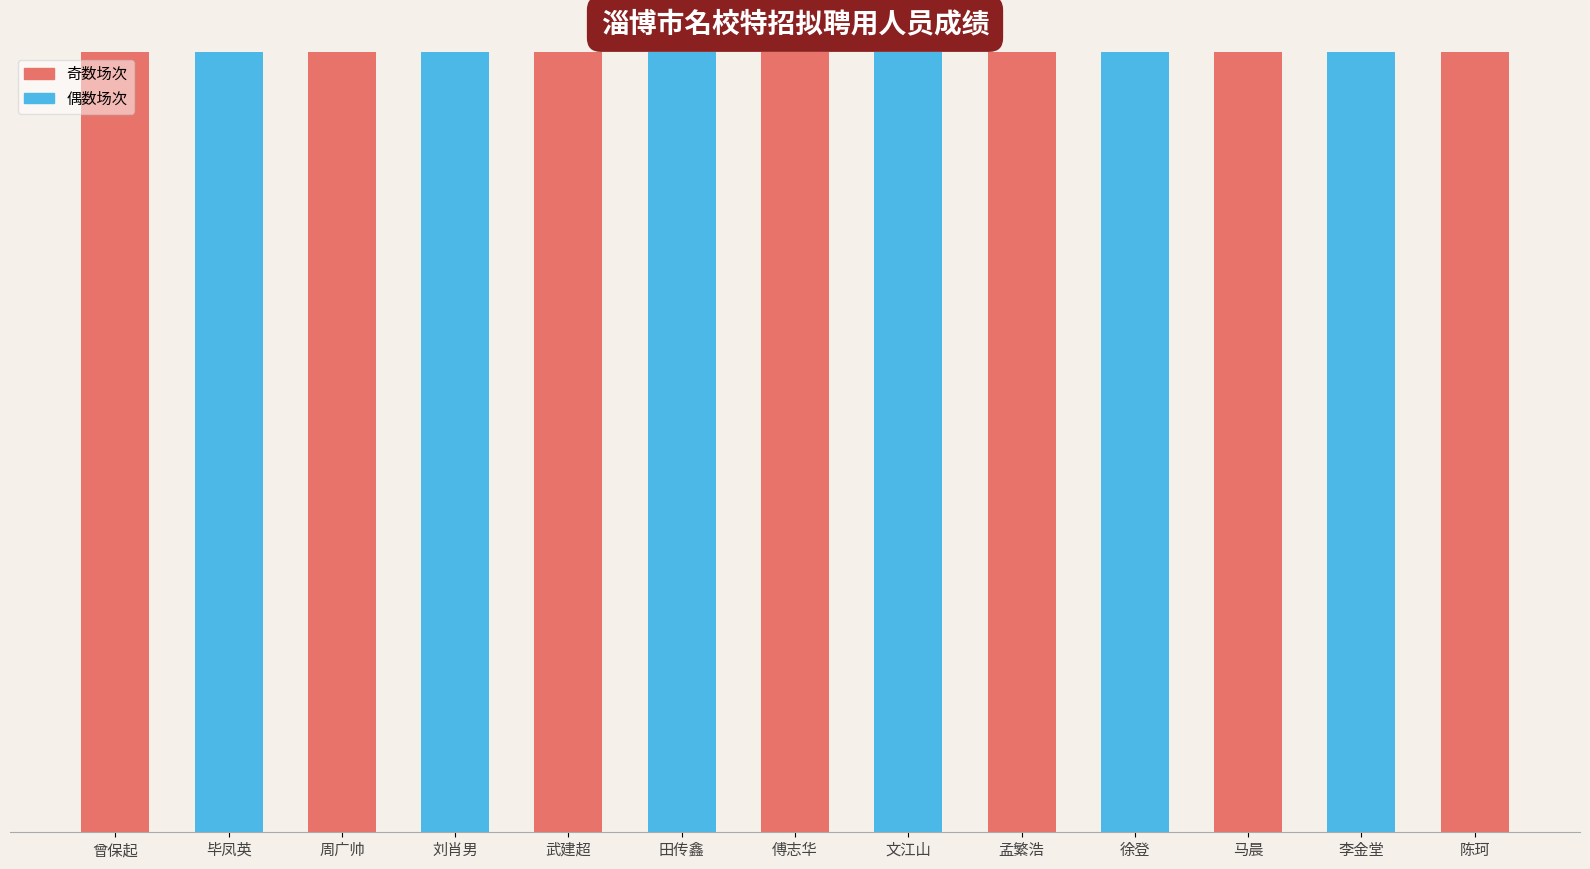

The chart shows a value of 89.9 at 孟繁浩. True or false?

True